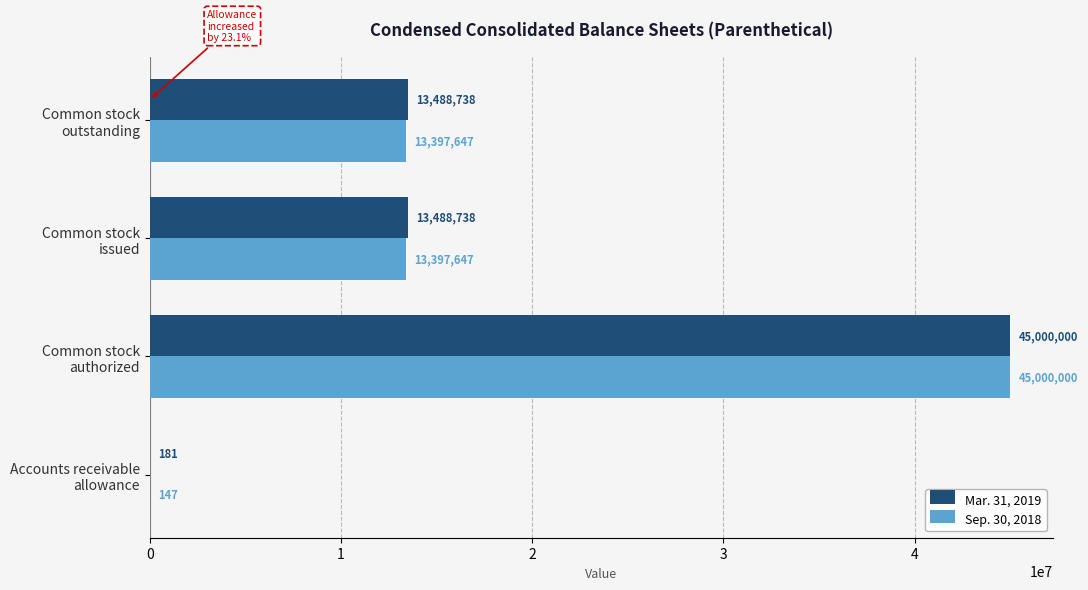

What are all the series names shown in the legend?

Mar. 31, 2019, Sep. 30, 2018